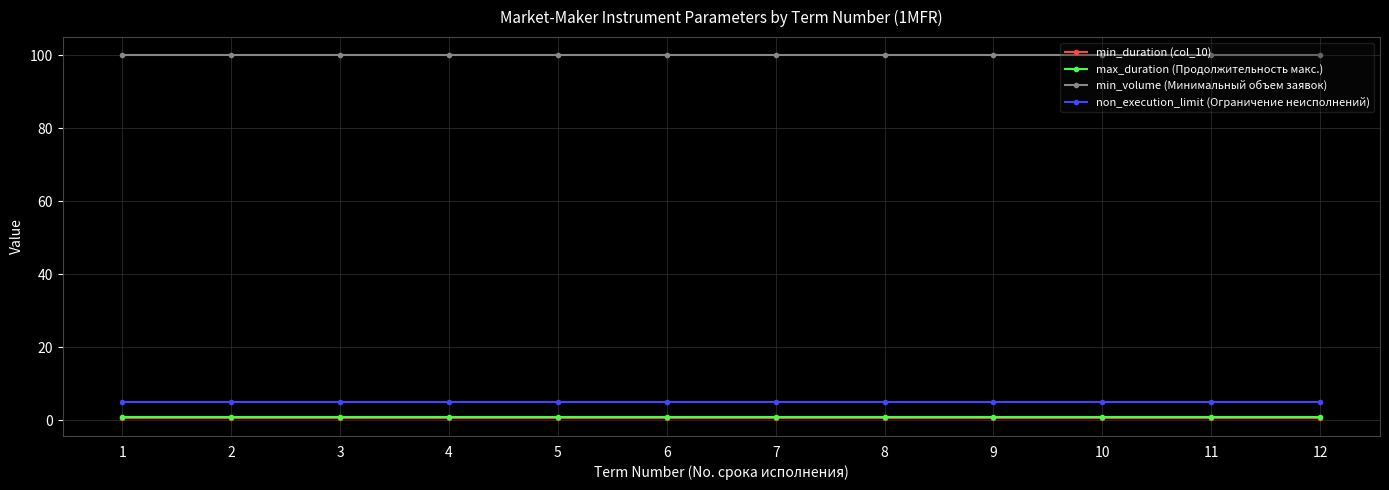

Which series has the largest total across all categories?

min_volume (Минимальный объем заявок)